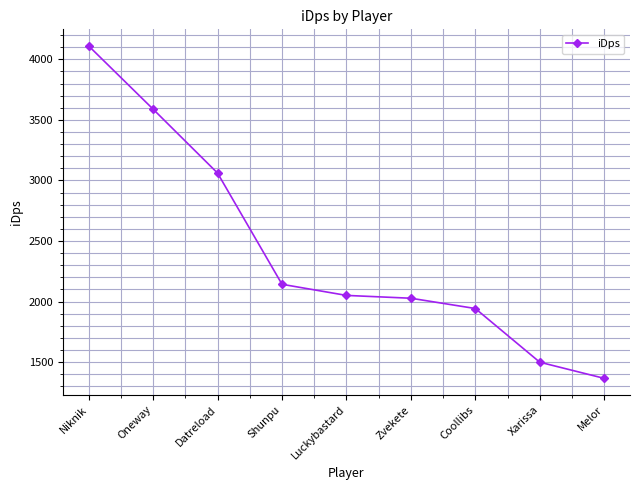

What is the value of the 9th point from the left?

1365.4